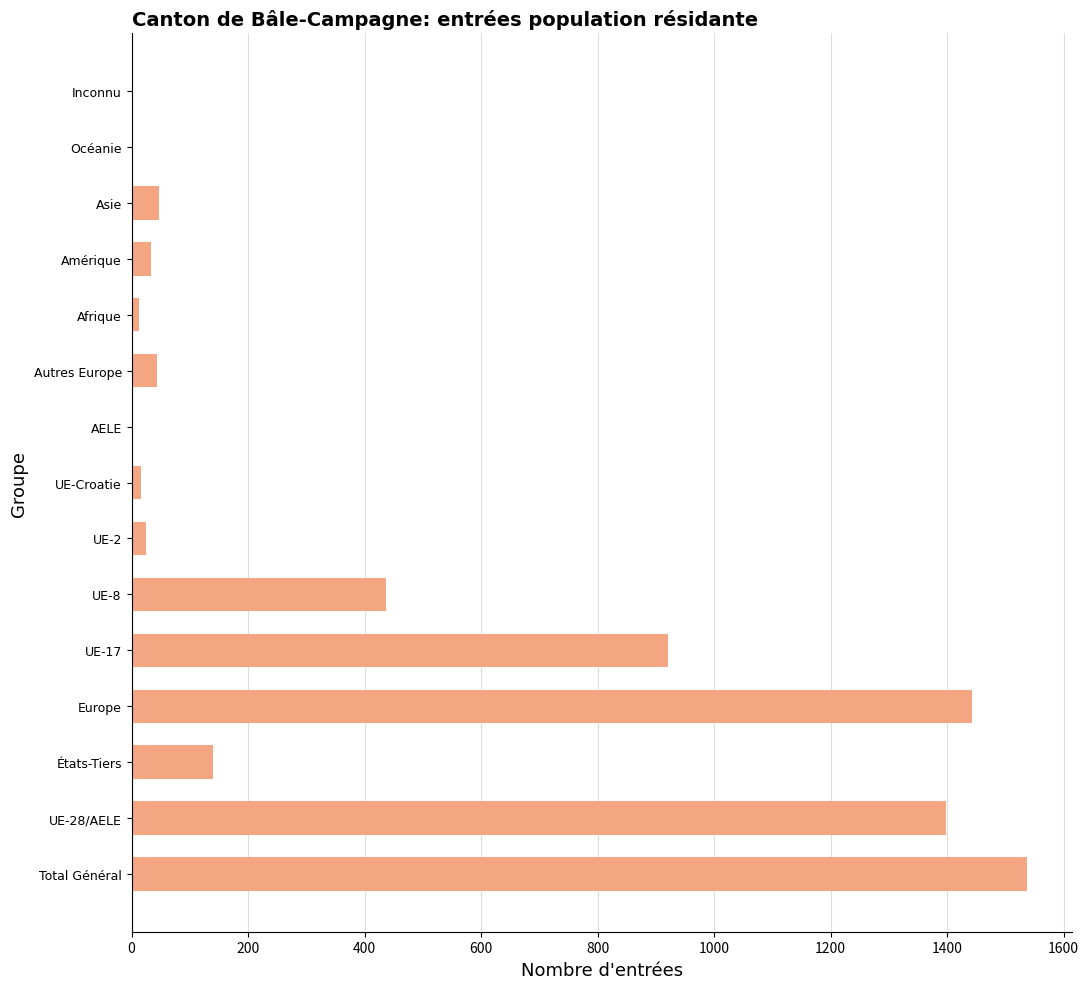

What is the change in value from Total Général to Autres Europe?

-1493